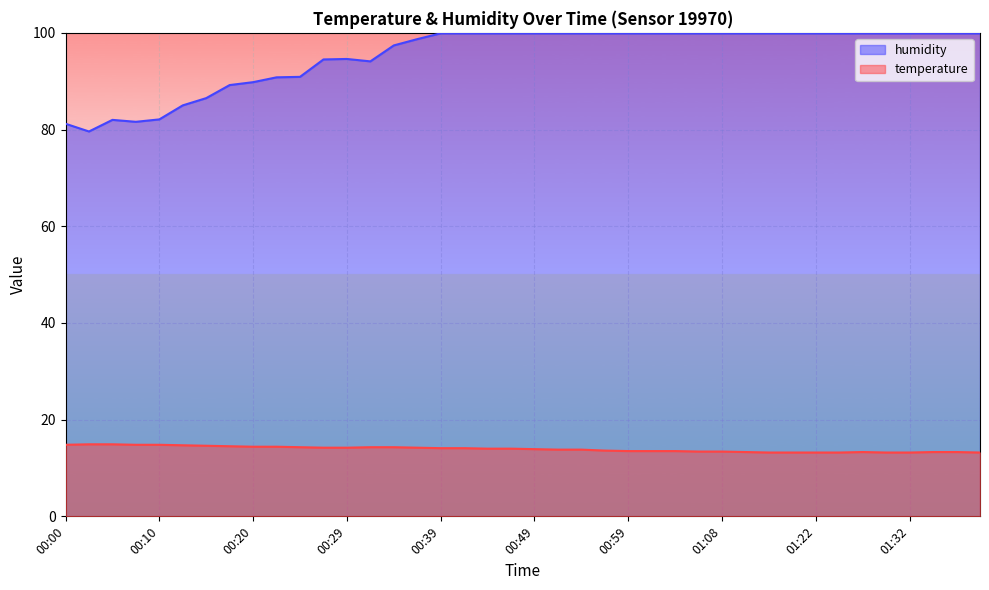

The value of humidity at 00:02 is 113.8. True or false?

False